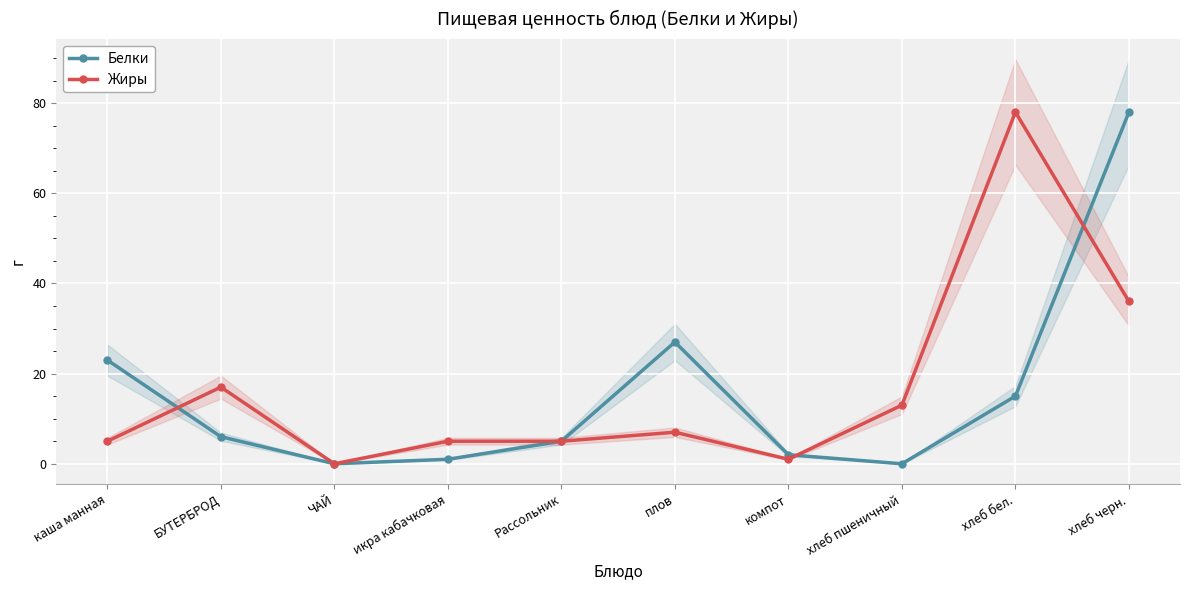

Where is the first local maximum for Белки?

плов